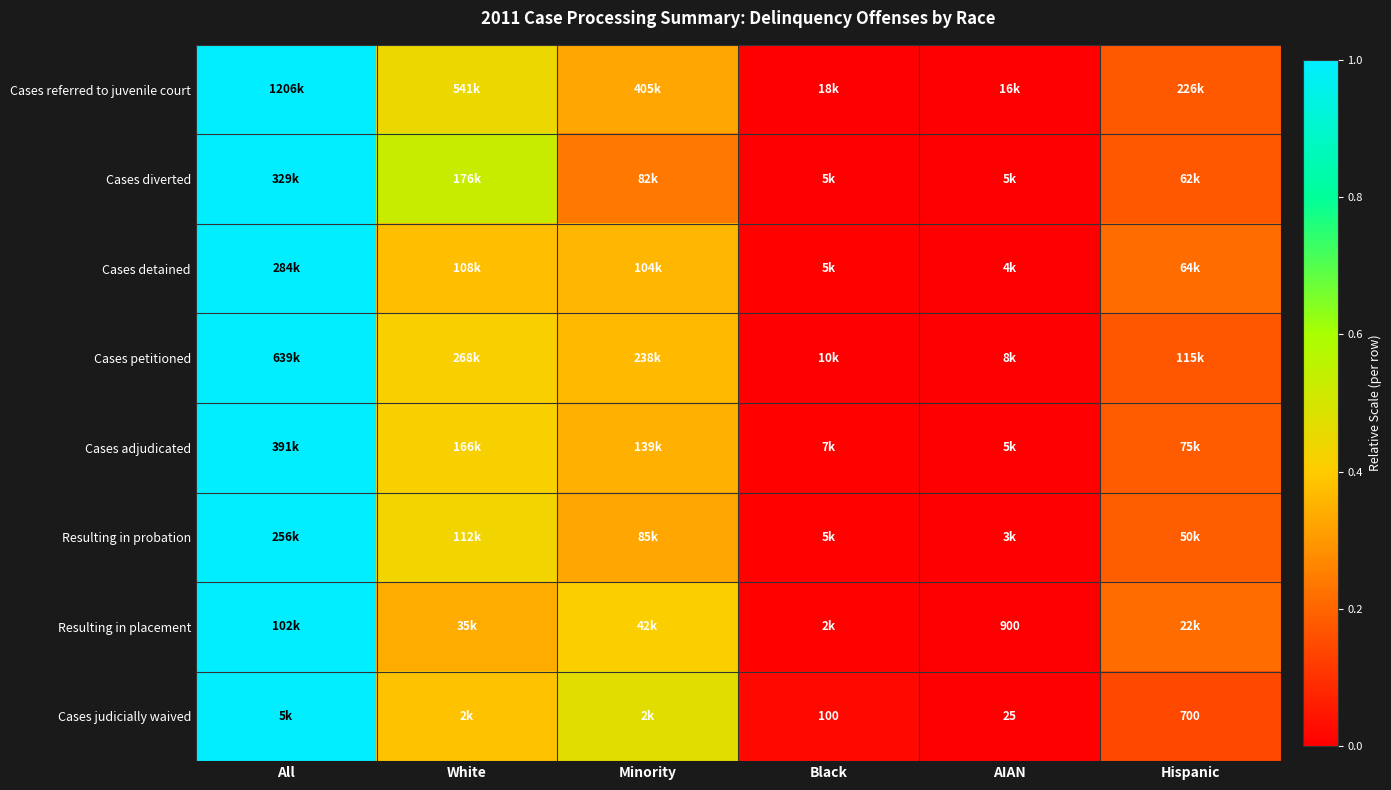

Between Black and Minority, which is larger?

Minority